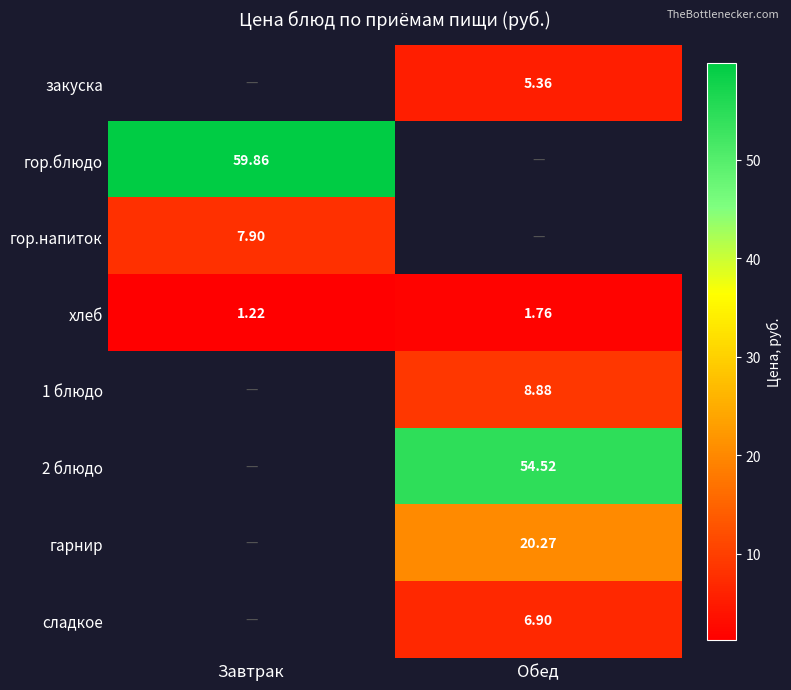

Which category has the lowest value in the хлеб series?

Завтрак